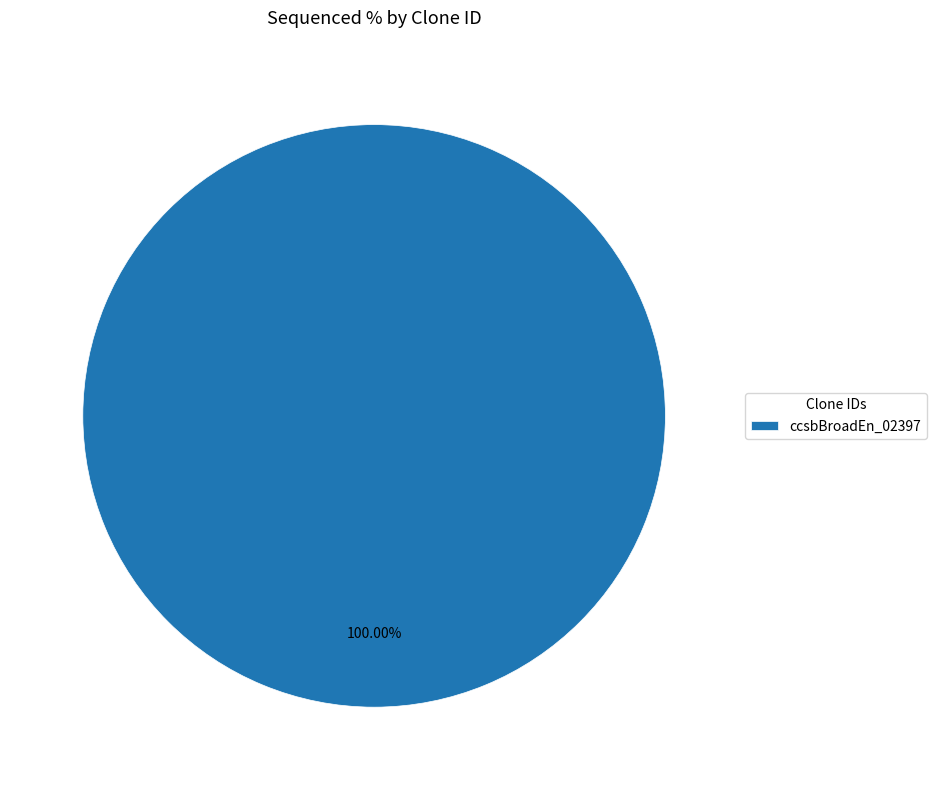

Rank the categories by value from lowest to highest.

ccsbBroadEn_02397